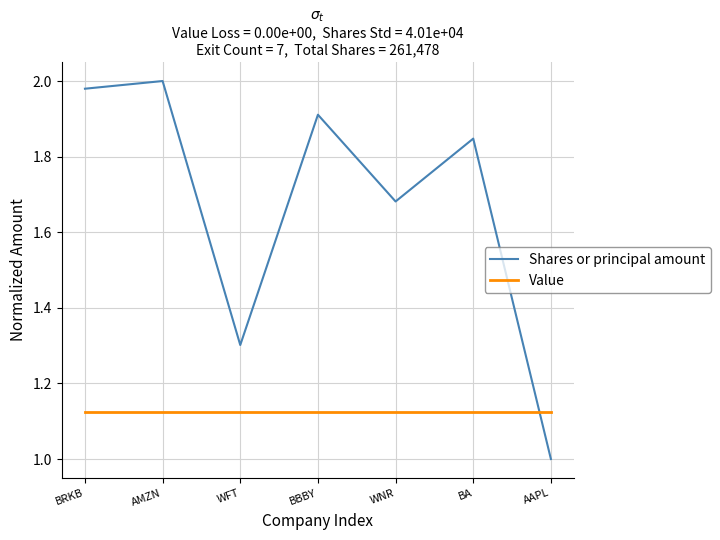

At which category does Shares or principal amount reach its first local peak?

AMZN